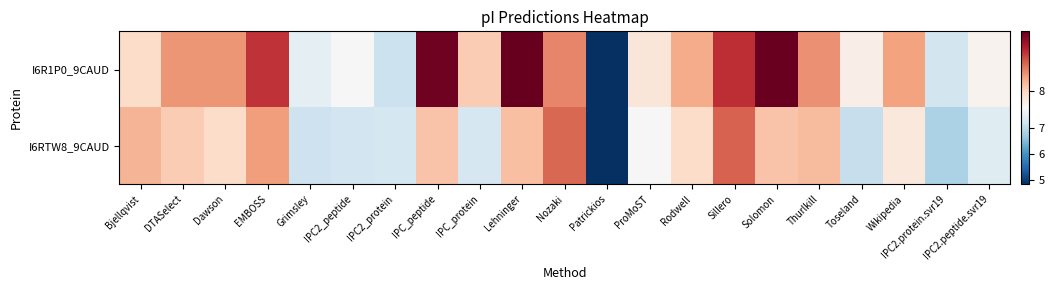

What is the total value across all series at ProMoST?

15.7